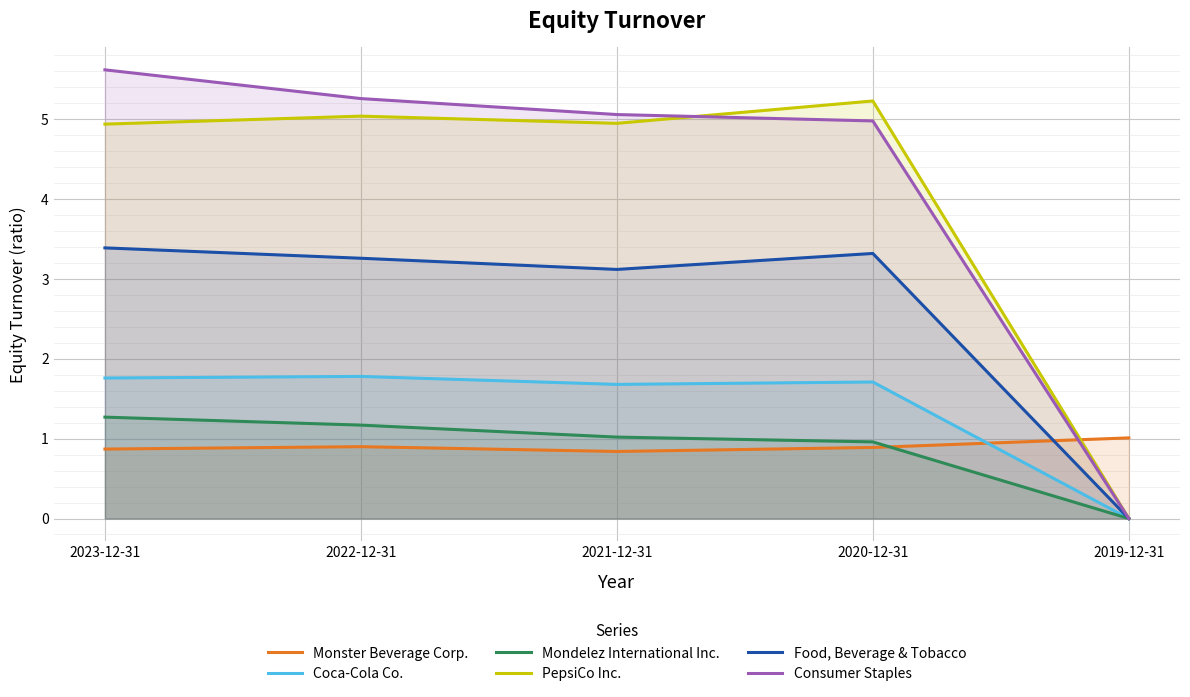

Where does the Food, Beverage & Tobacco series first go above 3?

2023-12-31